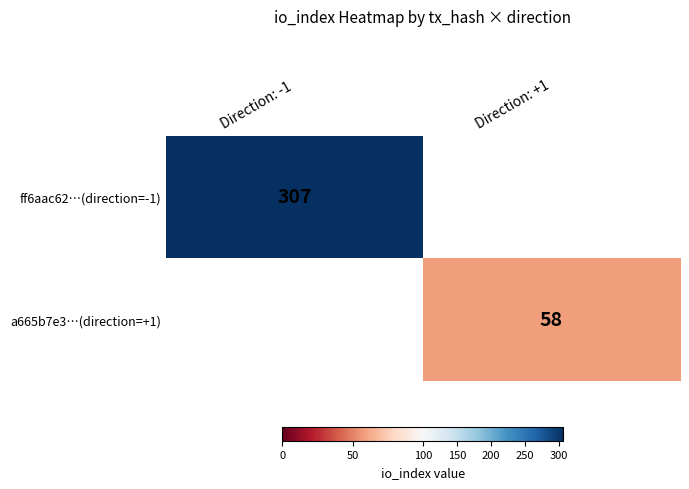

The a665b7e3…(direction=+1) series shows 58 at Direction: +1. True or false?

True